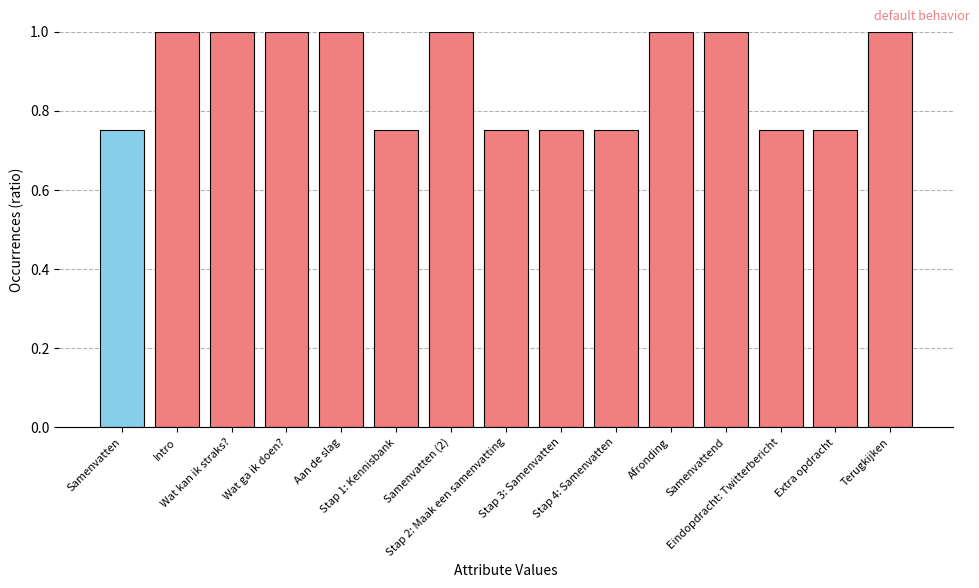

What is the greatest value displayed?

1.0